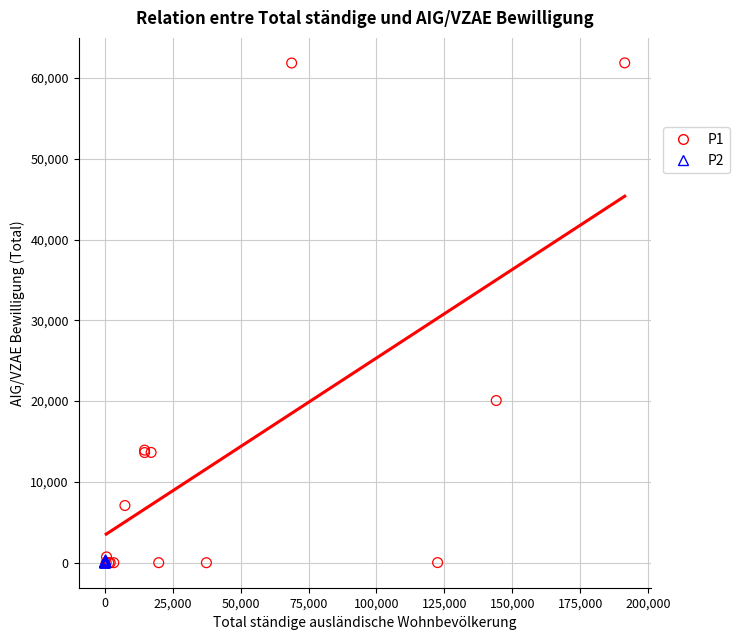

Which series has the widest spread of Y values?

P1